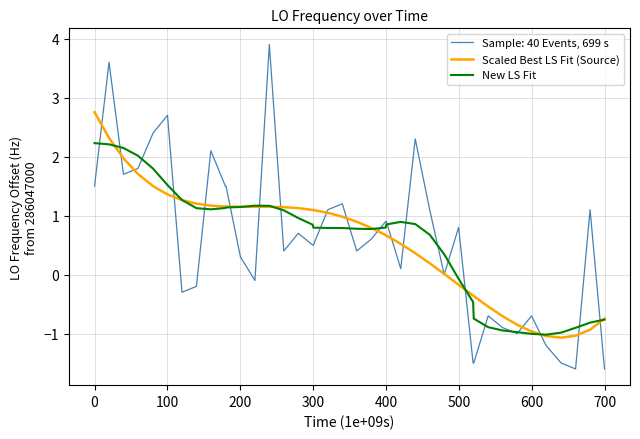

Rank the series by their maximum value, from lowest to highest.

New LS Fit, Scaled Best LS Fit (Source), Sample: 40 Events, 699 s